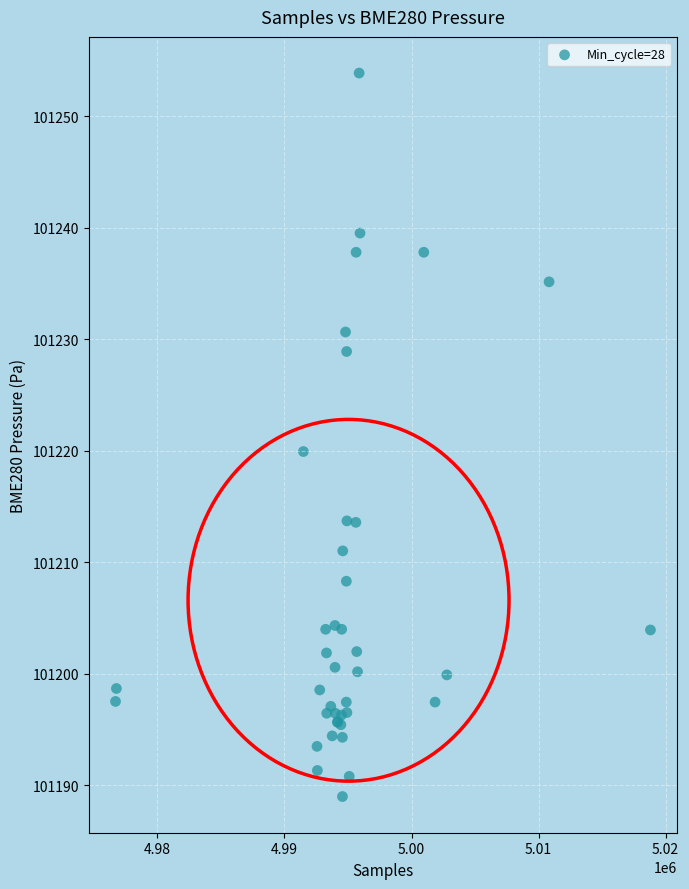

What Y value in the scatter plot is closest to 101221?

101219.9